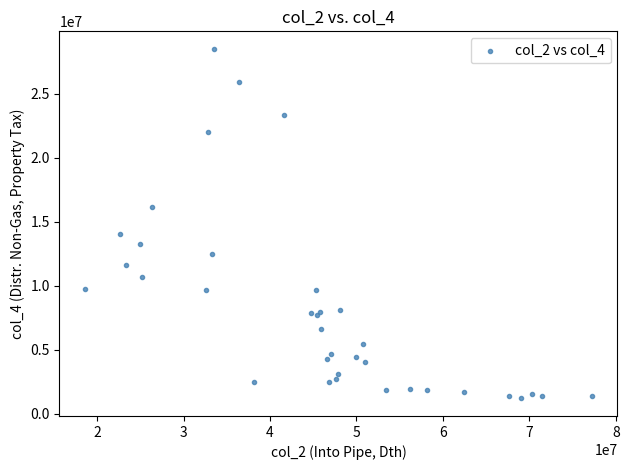

What Y value in the scatter plot is closest to 14866529?

14038000.0